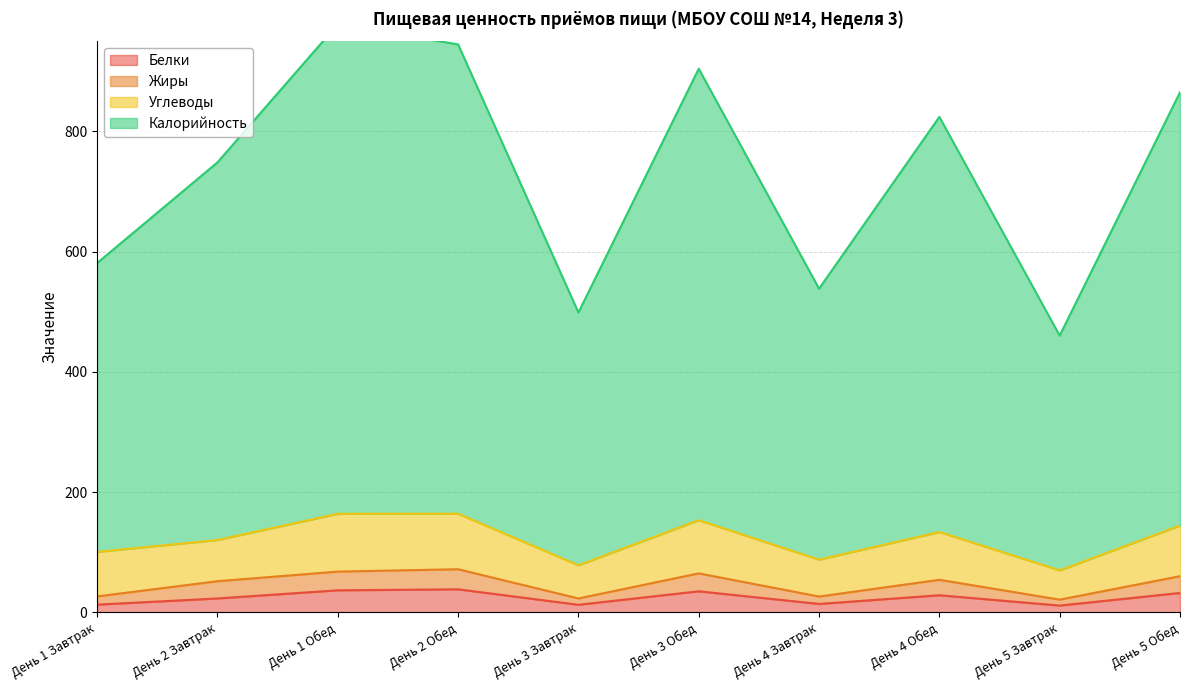

At which category is the sum across all series the highest?

День 1 Обед